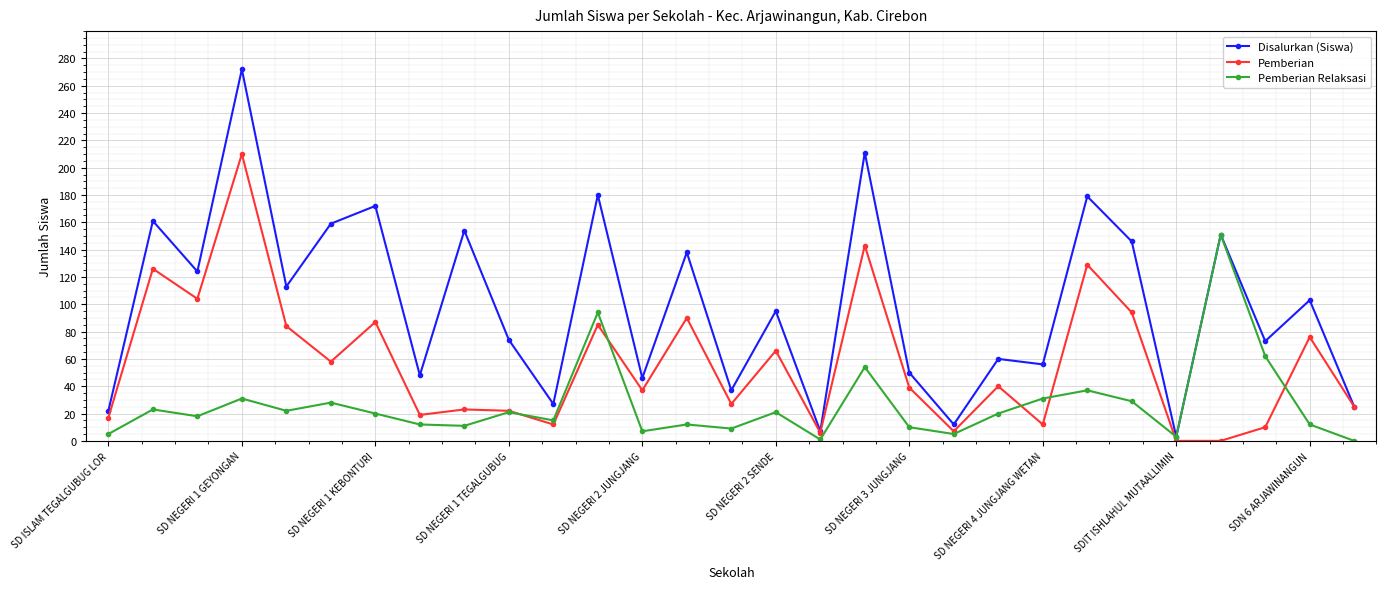

How many values in the Pemberian Relaksasi series are below 20?

14